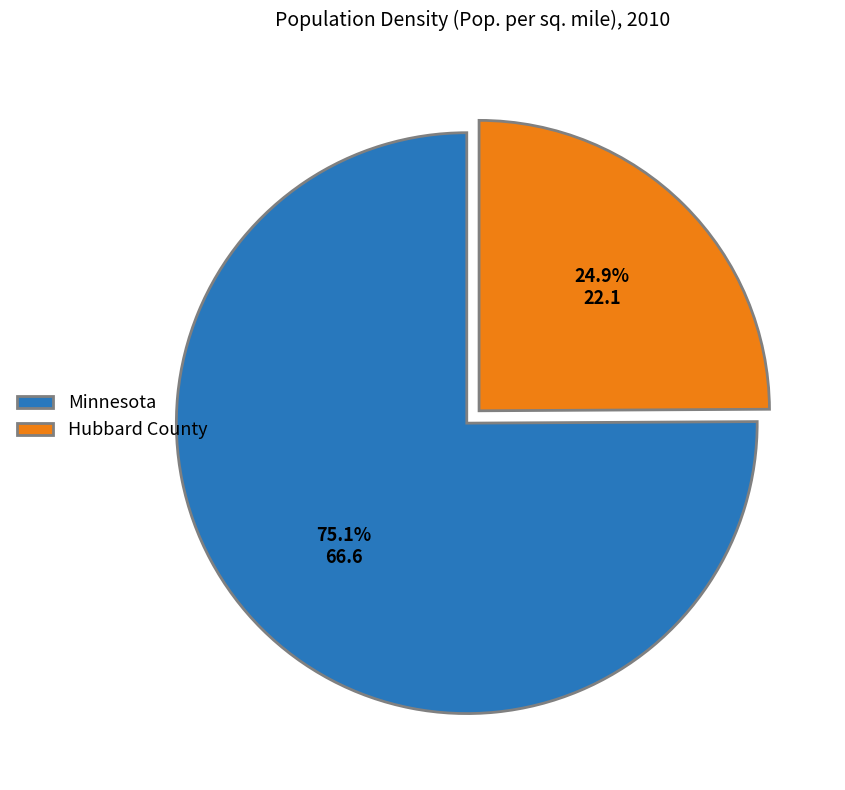

To the nearest percent, what portion does Minnesota represent?

75%